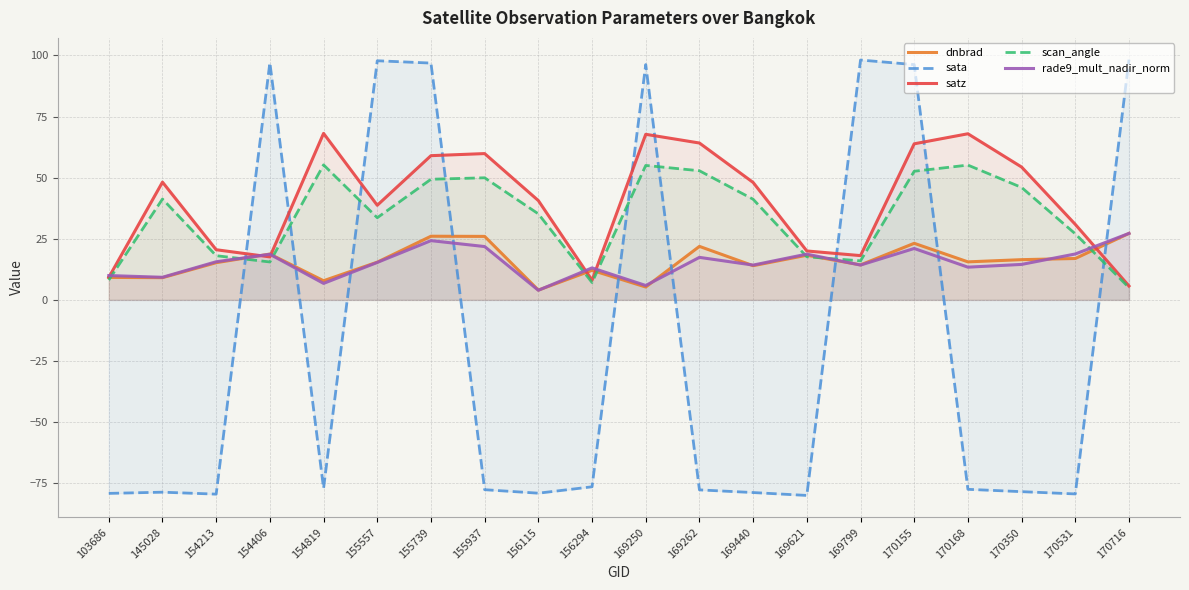

At which category does scan_angle reach its first local peak?

145028